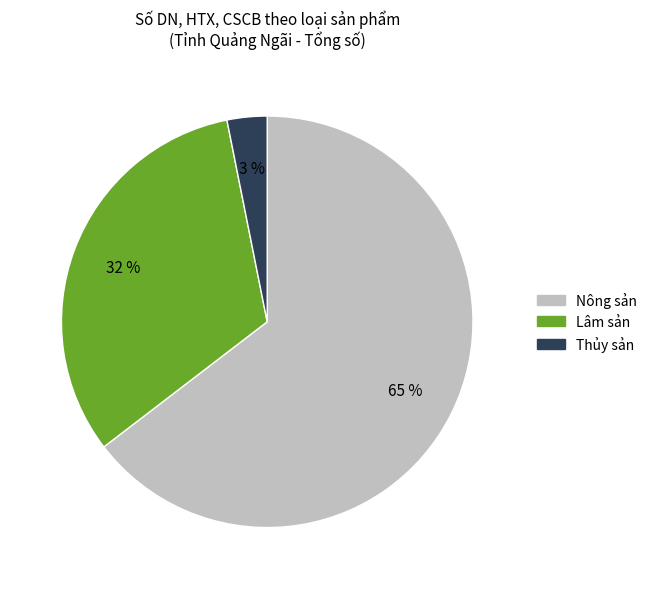

Between Thủy sản and Lâm sản, which is larger?

Lâm sản